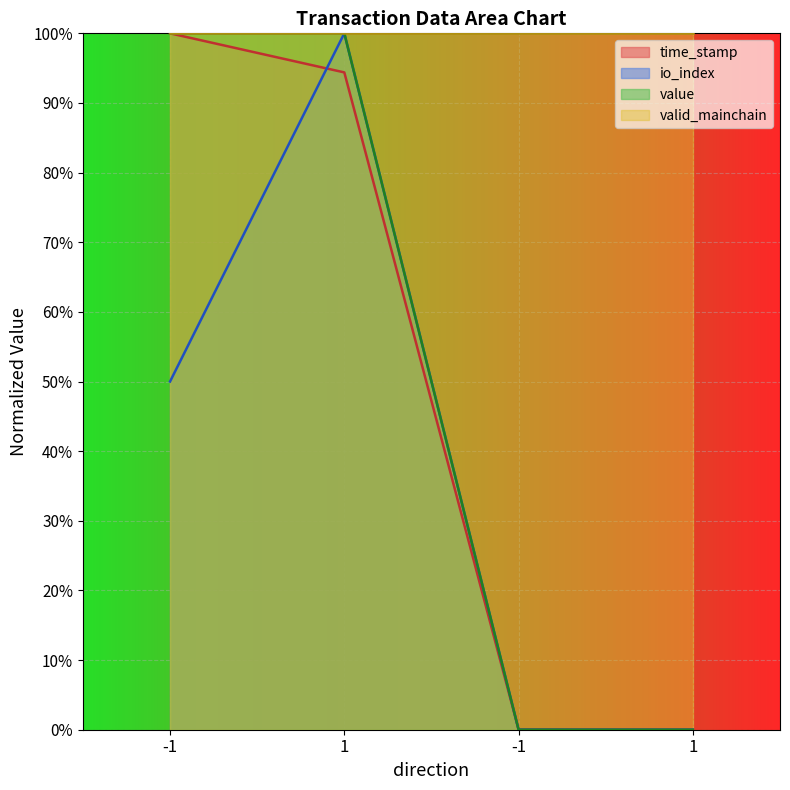

Rank the series at -1 from lowest to highest value.

io_index, time_stamp, value